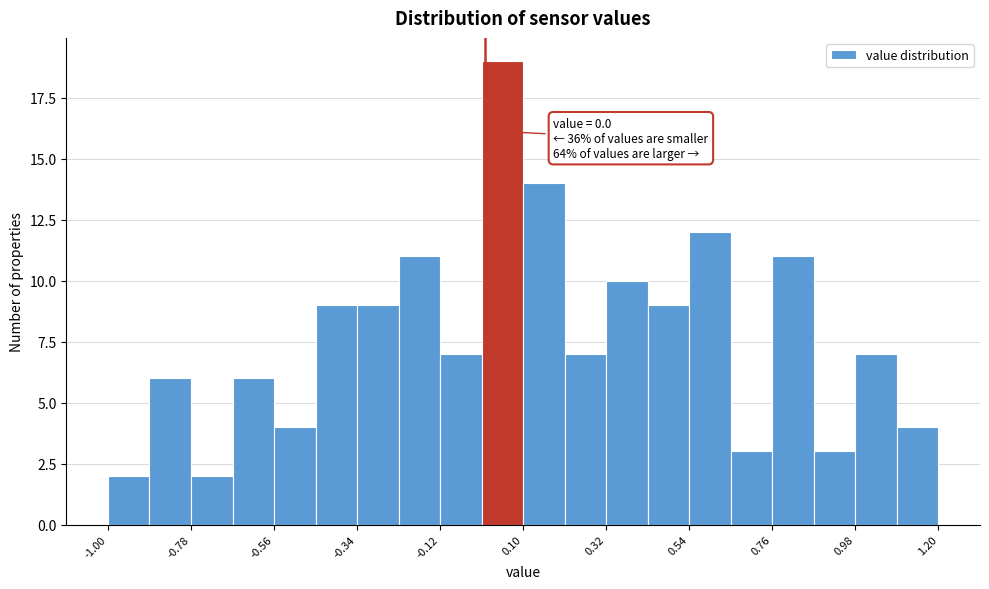

Read against the x-axis, roughly where is the centre of the tallest bar?

0.05